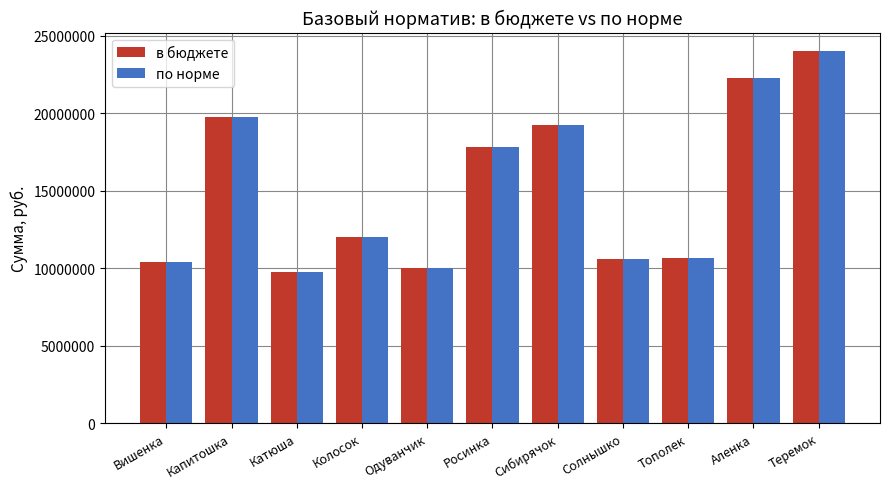

How many data points in по норме are less than 12030705?

5